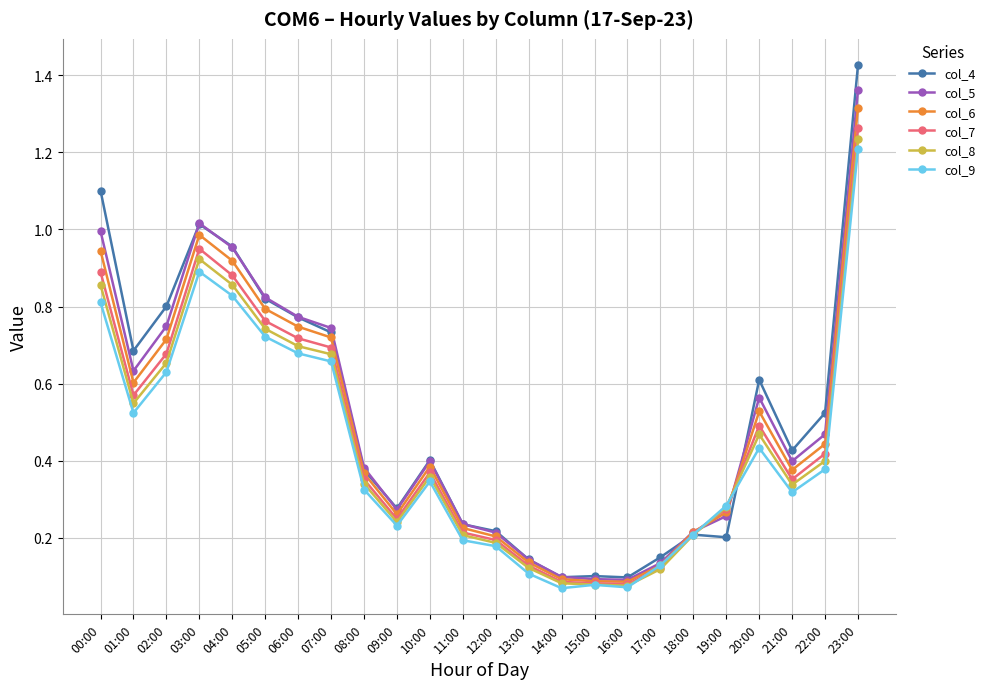

At which category does col_6 reach its first local peak?

03:00